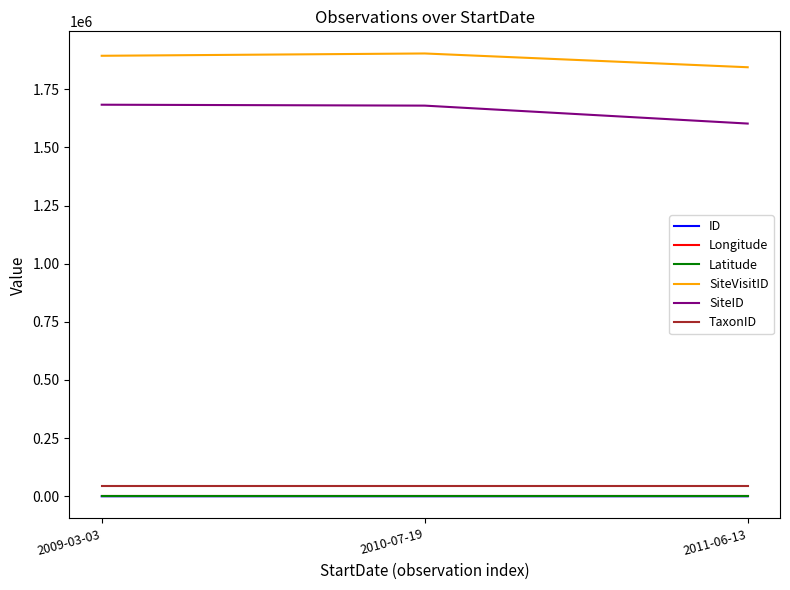

Read the ID value at 2010-07-19.

1.0